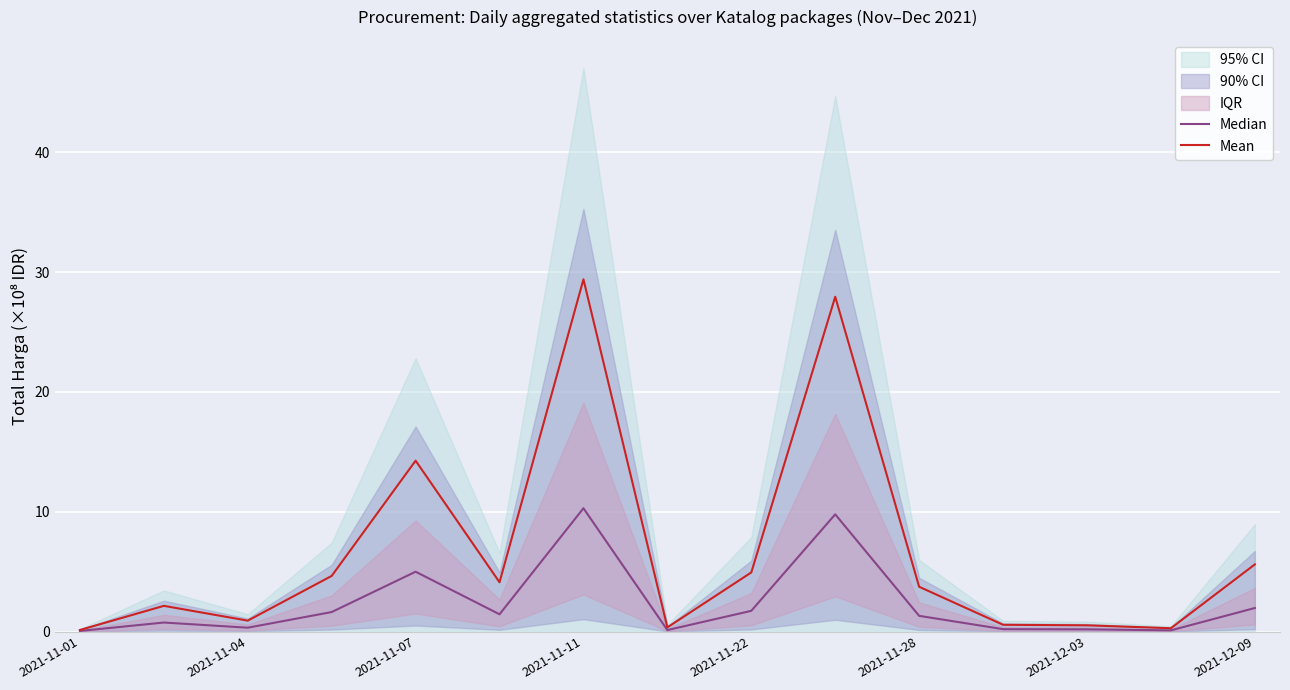

What is the average value of the Mean series?

6.6